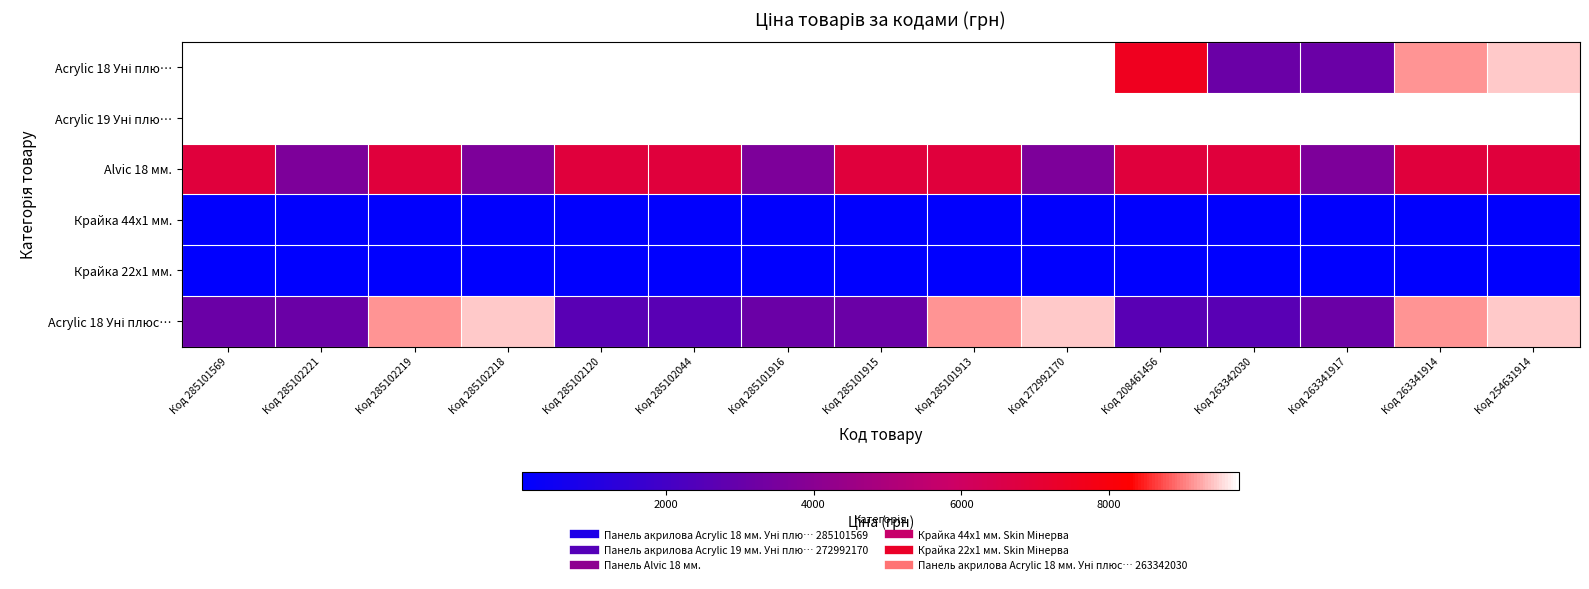

Which series has the widest spread of values?

Acrylic 18 Уні плюс…